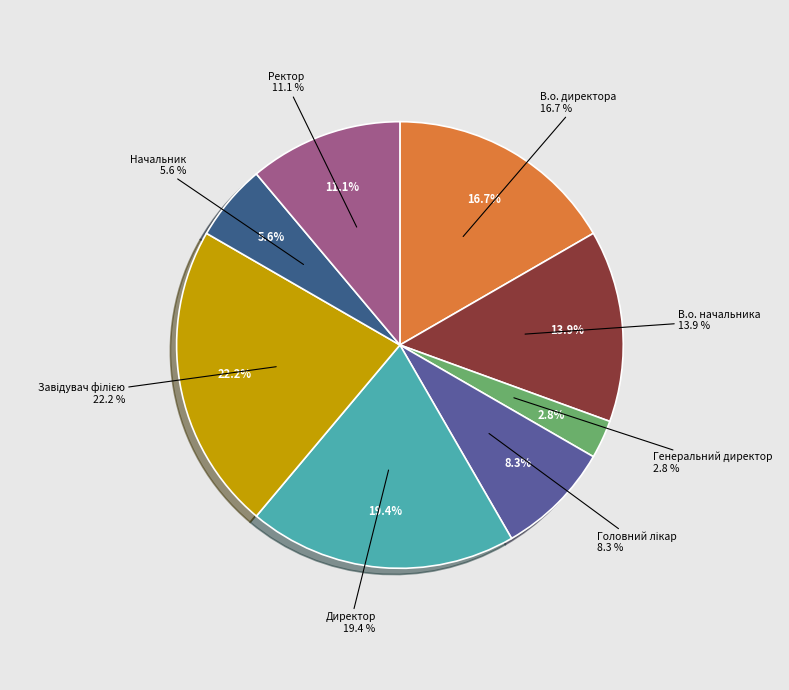

How many slices are in this pie chart?

8